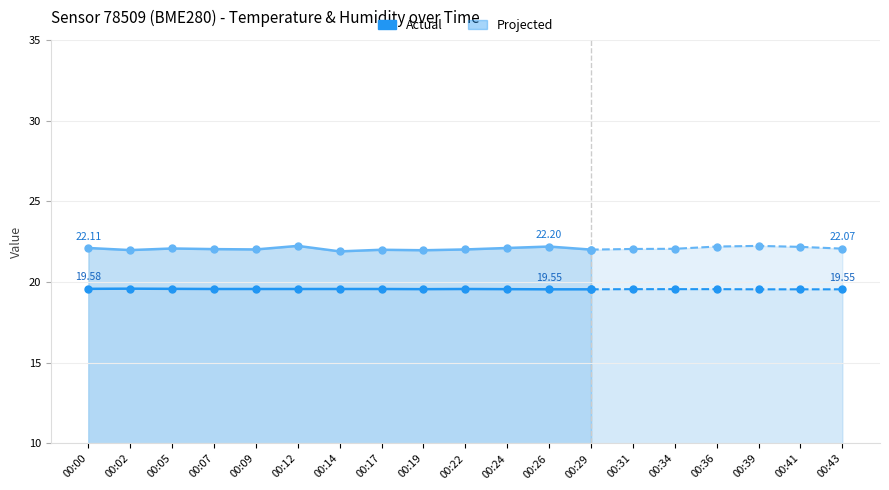

What is the value of the Temperature (°C) point at the 12th from the left?

19.6